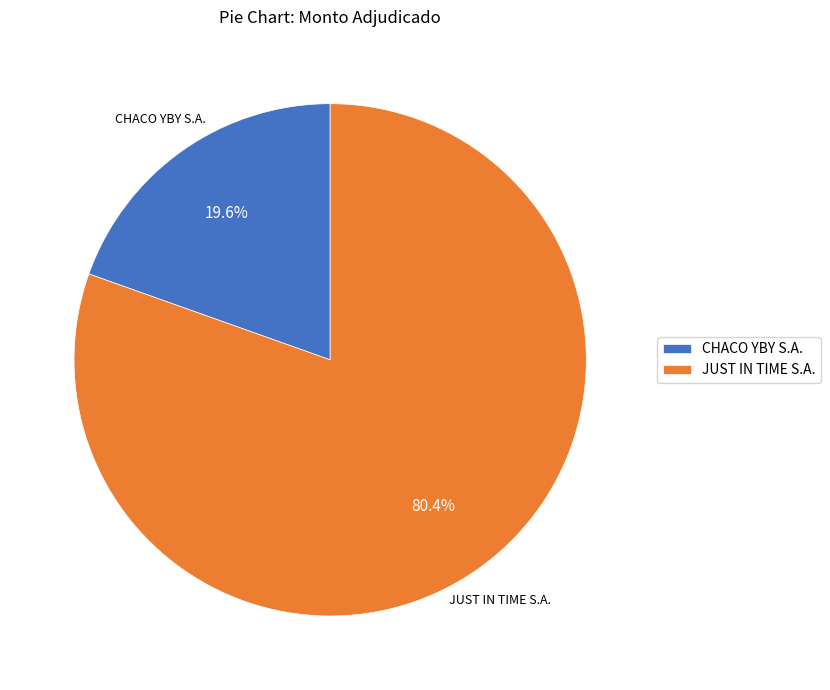

Combined, do CHACO YBY S.A. and JUST IN TIME S.A. account for over 50%?

Yes